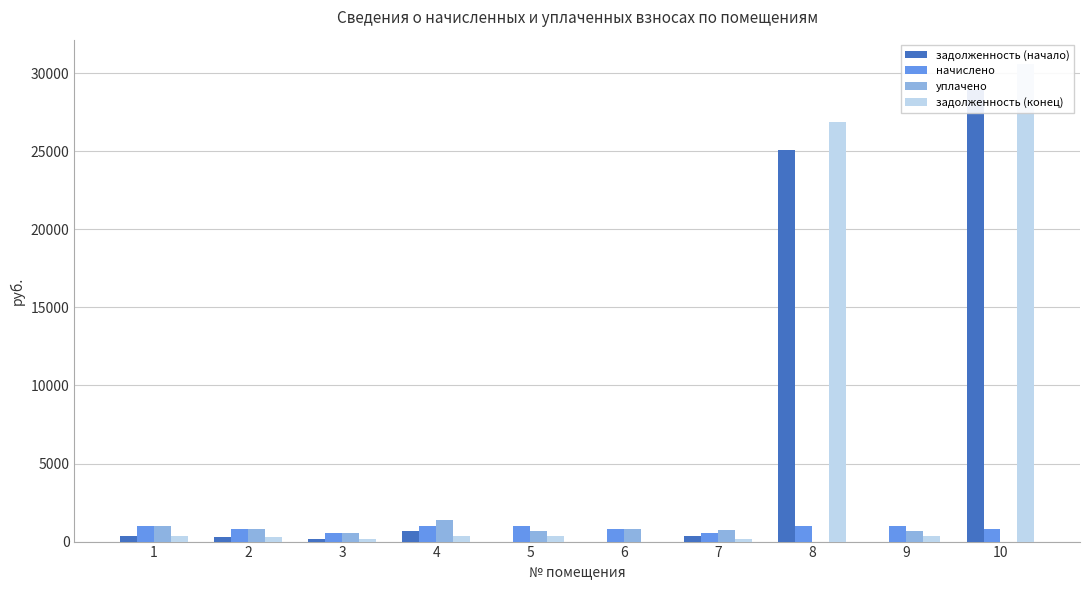

What are all the series names shown in the legend?

задолженность (начало), начислено, уплачено, задолженность (конец)